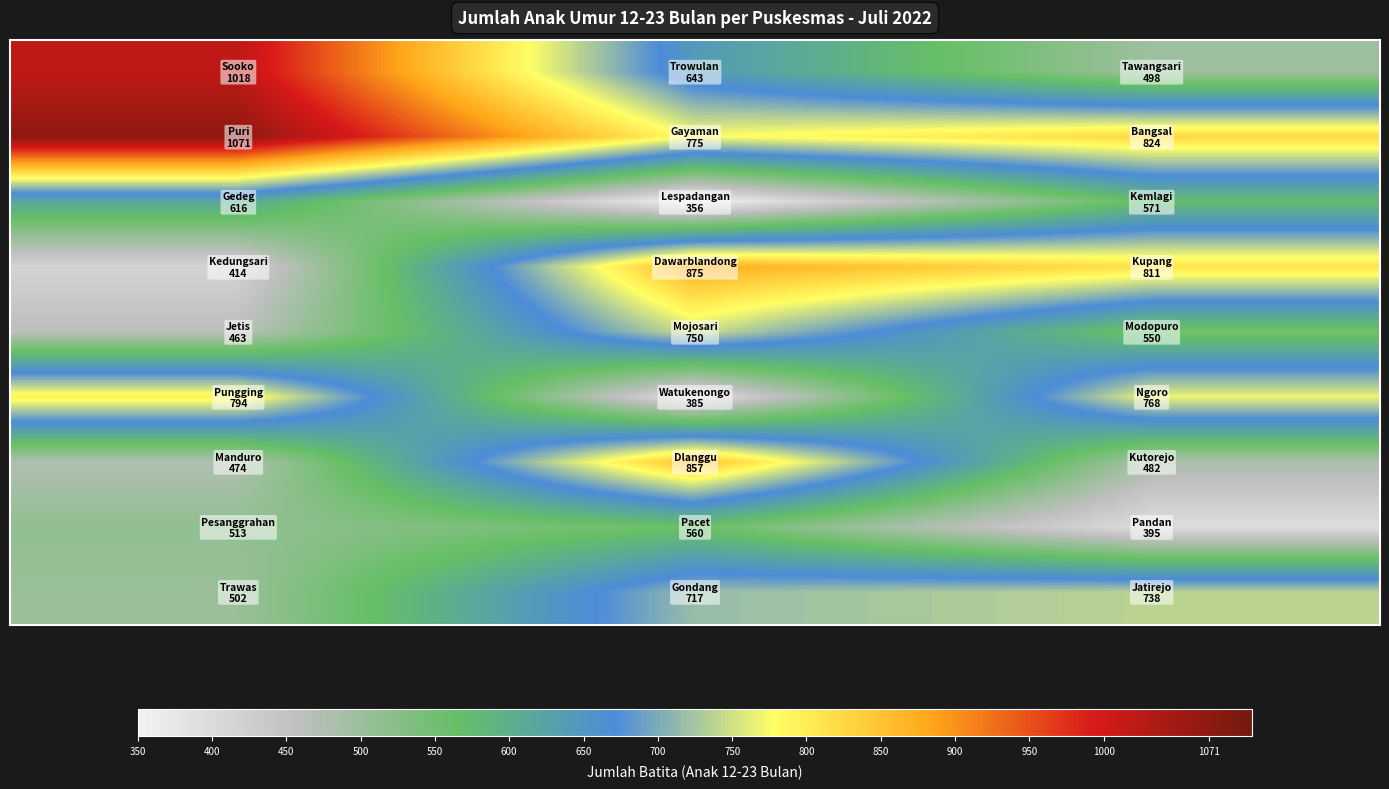

At how many categories does at least one series exceed 829?

2